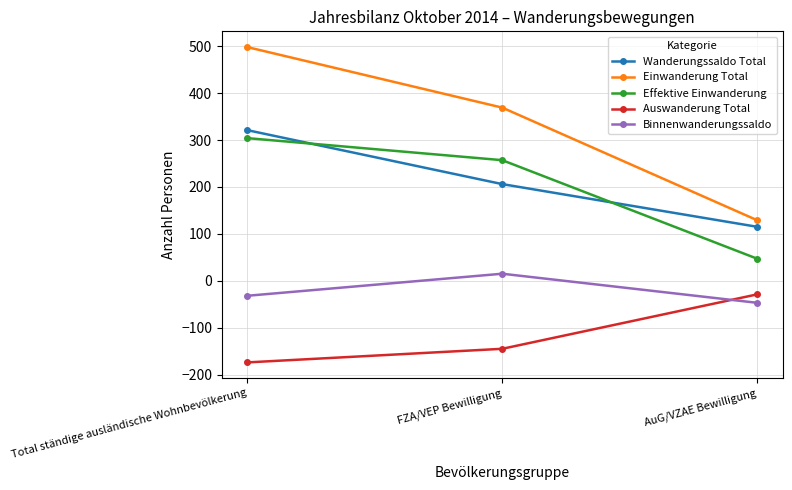

How many values in the Binnenwanderungssaldo series exceed -32?

1